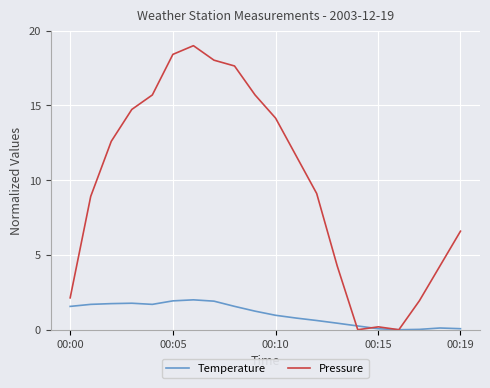

Which series has the largest range (max minus min)?

Pressure